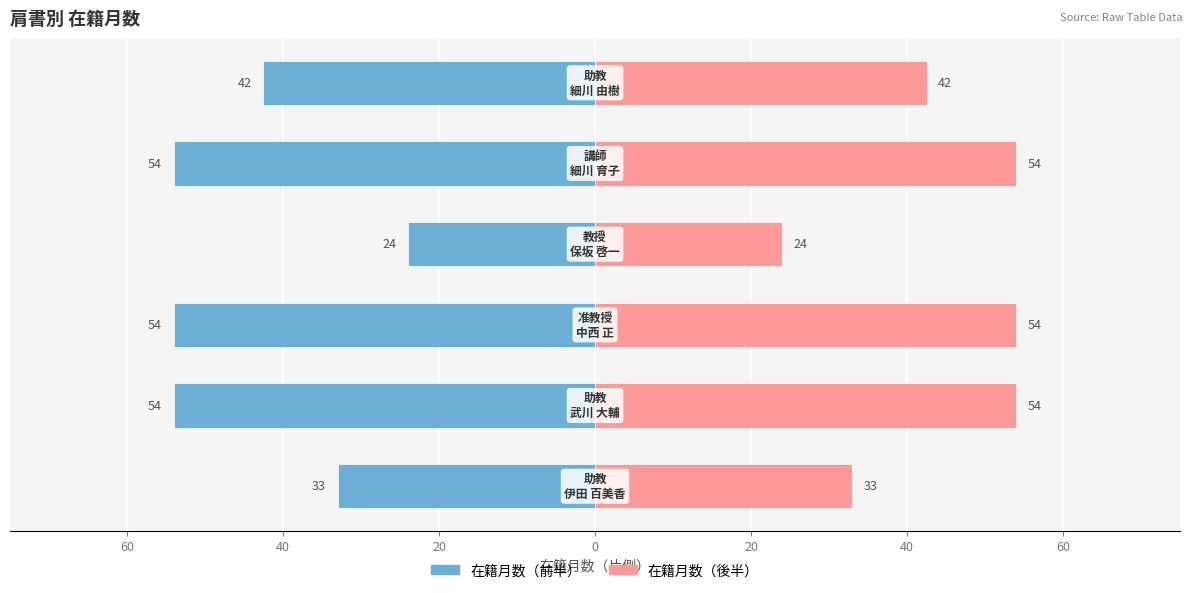

Count the 在籍月数（前半） values in the range -54 to -33.

5